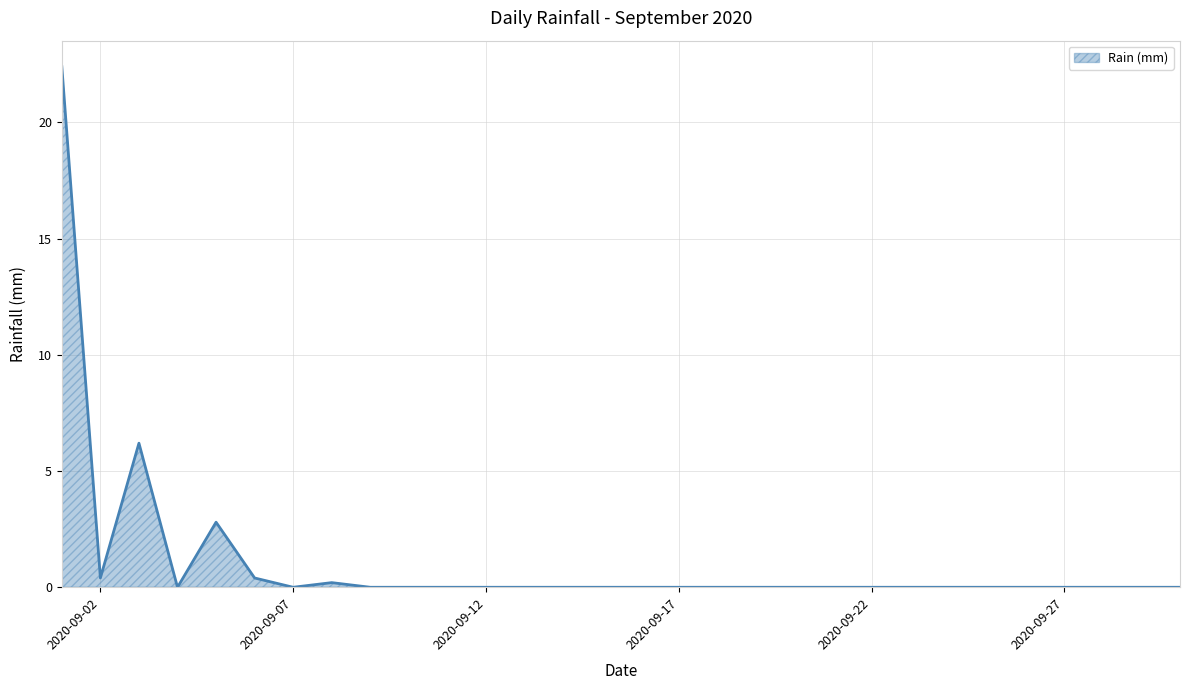

What is the difference between the maximum and minimum values?

22.4